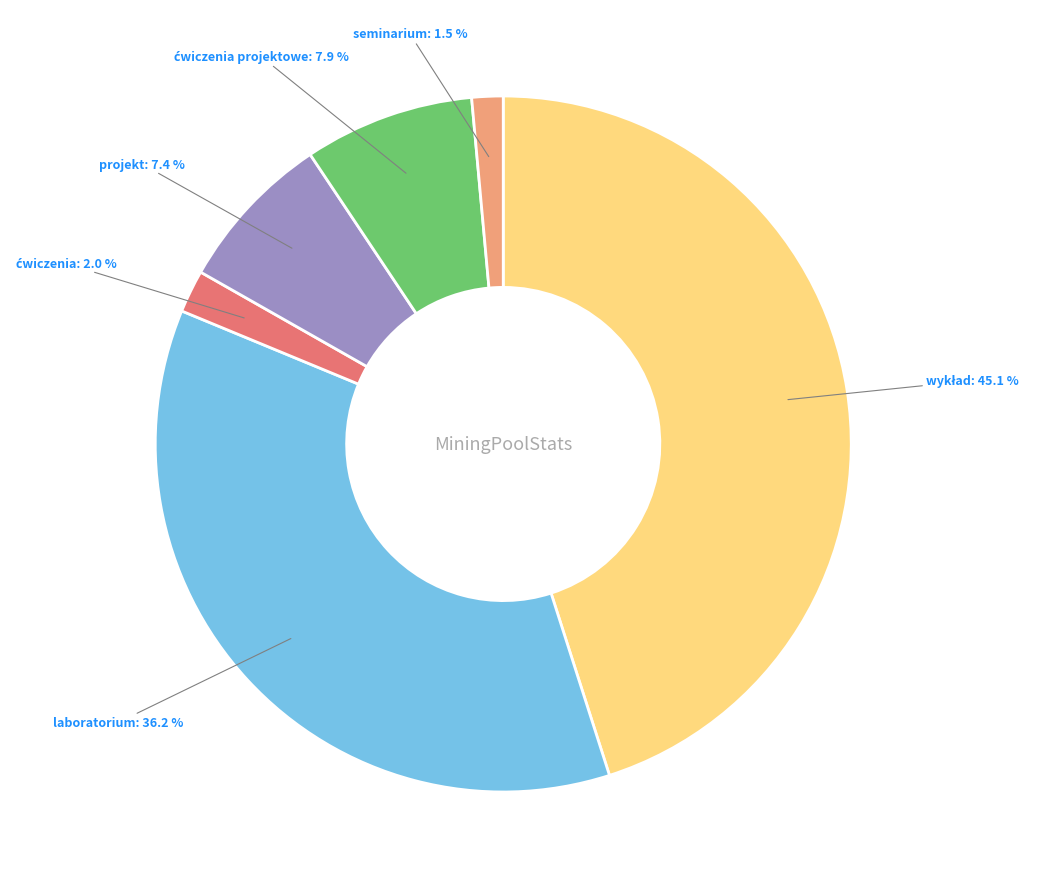

Is there a majority slice in this chart?

No